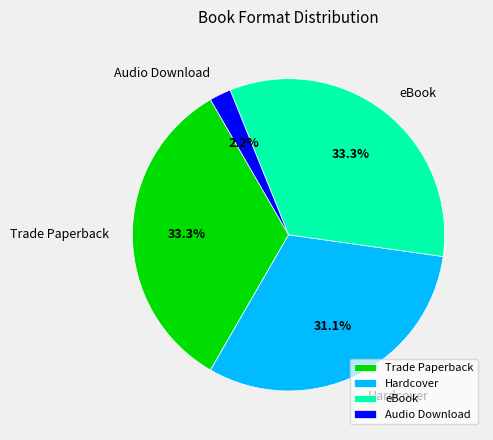

Is Audio Download the majority of the pie?

No